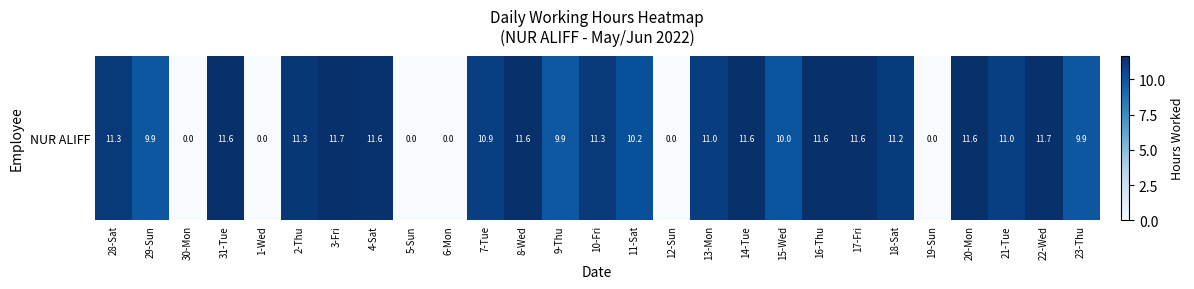

What is the greatest value displayed?

11.7